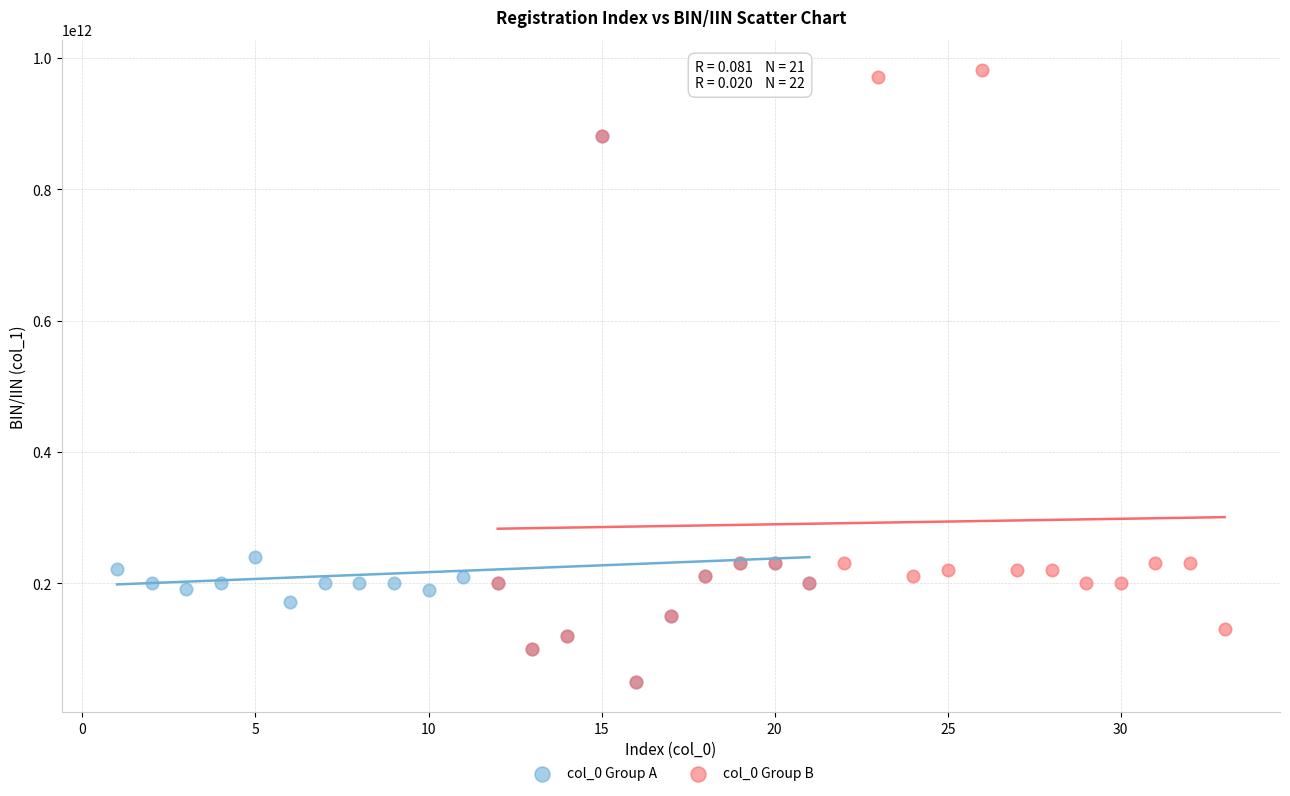

Which series reaches the maximum Y coordinate?

col_0 Group B